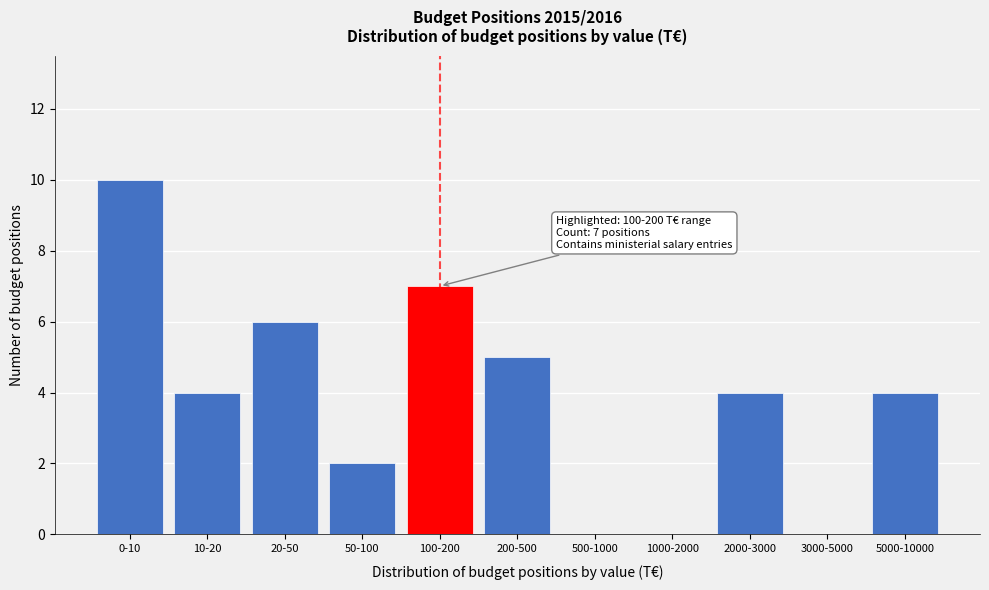

Reading left to right, transcribe all the data shown in this chart.

0-10=10	10-20=4	20-50=6	50-100=2	100-200=7	200-500=5	500-1000=0	1000-2000=0	2000-3000=4	3000-5000=0	5000-10000=4